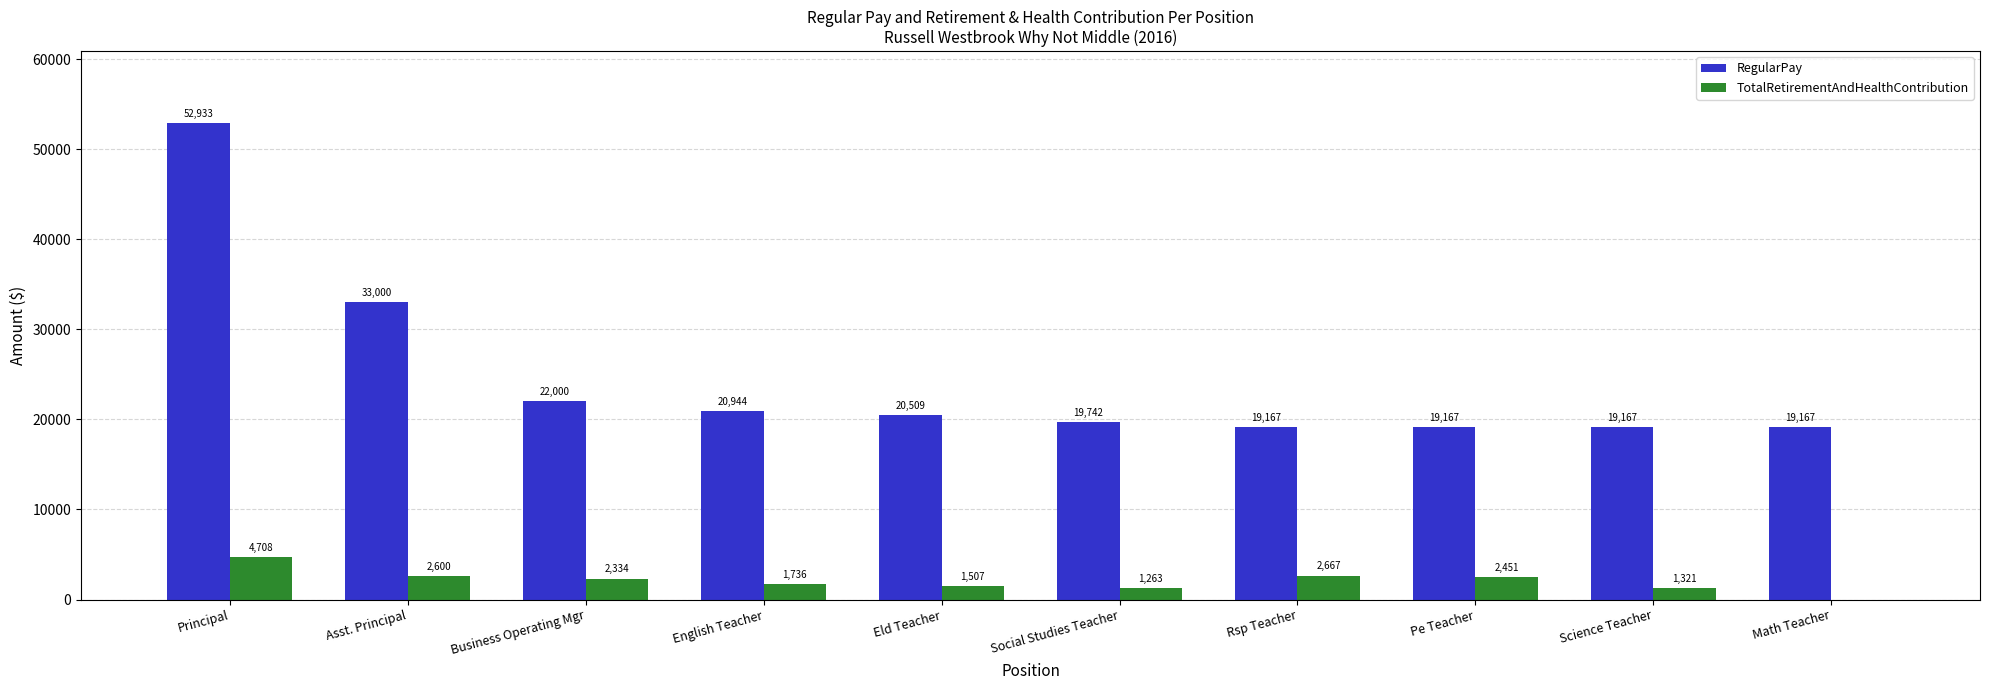

At which label does RegularPay reach its peak?

Principal